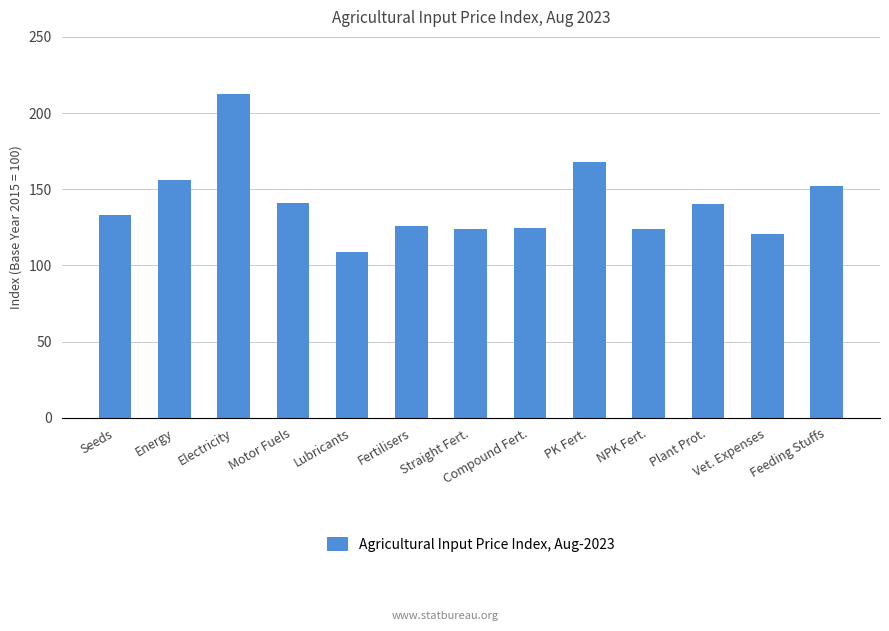

What is the minimum value shown in the chart?

108.5